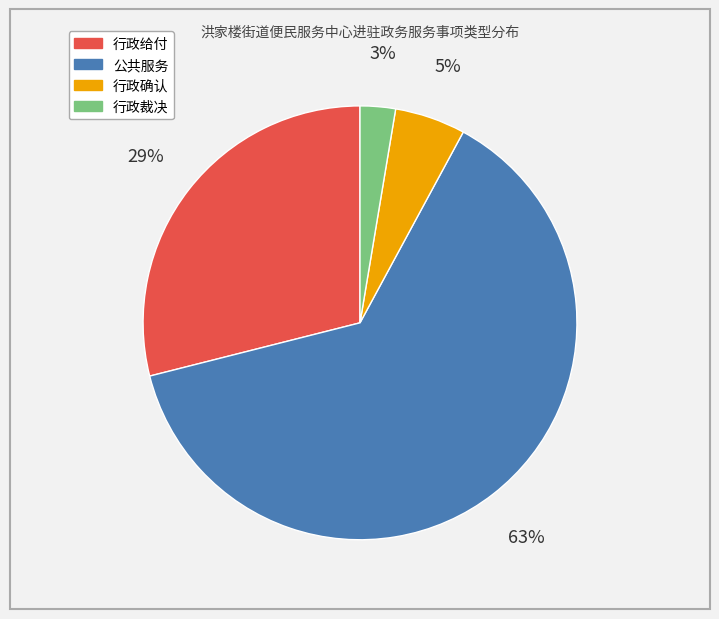

Do 行政确认 and 行政给付 together represent more than half of the pie?

No